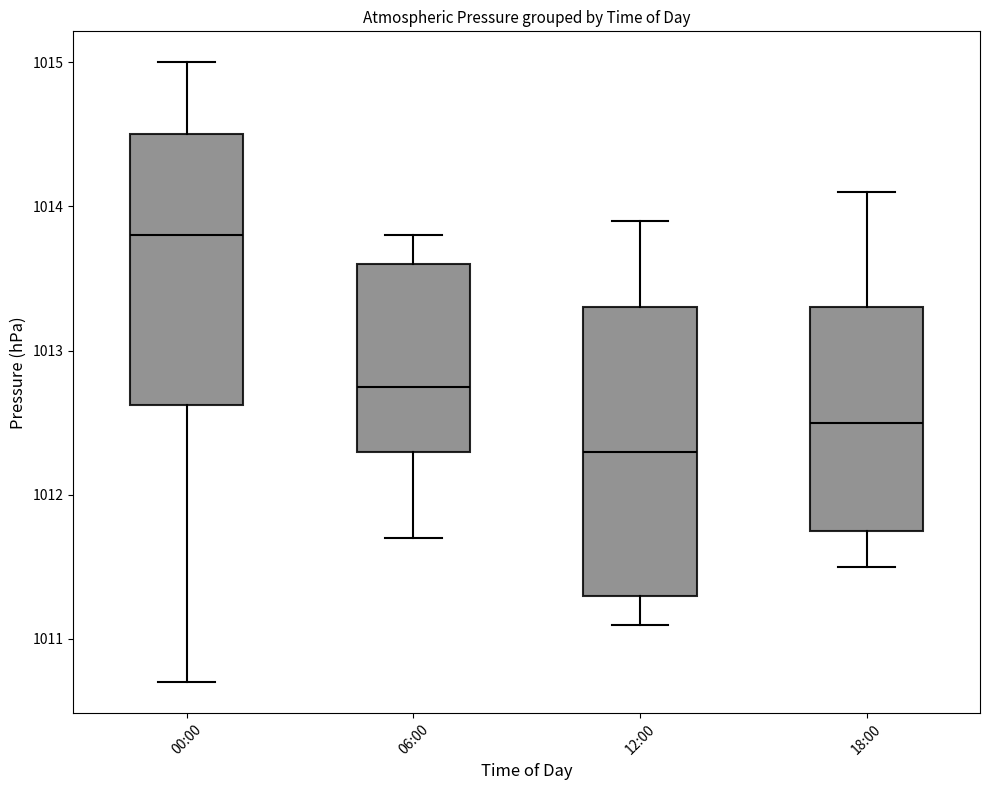

Where is the lower edge of the box for 00:00 on the y-axis? The values are not printed on the chart, so give them approximately, as read against the axis.

1012.6